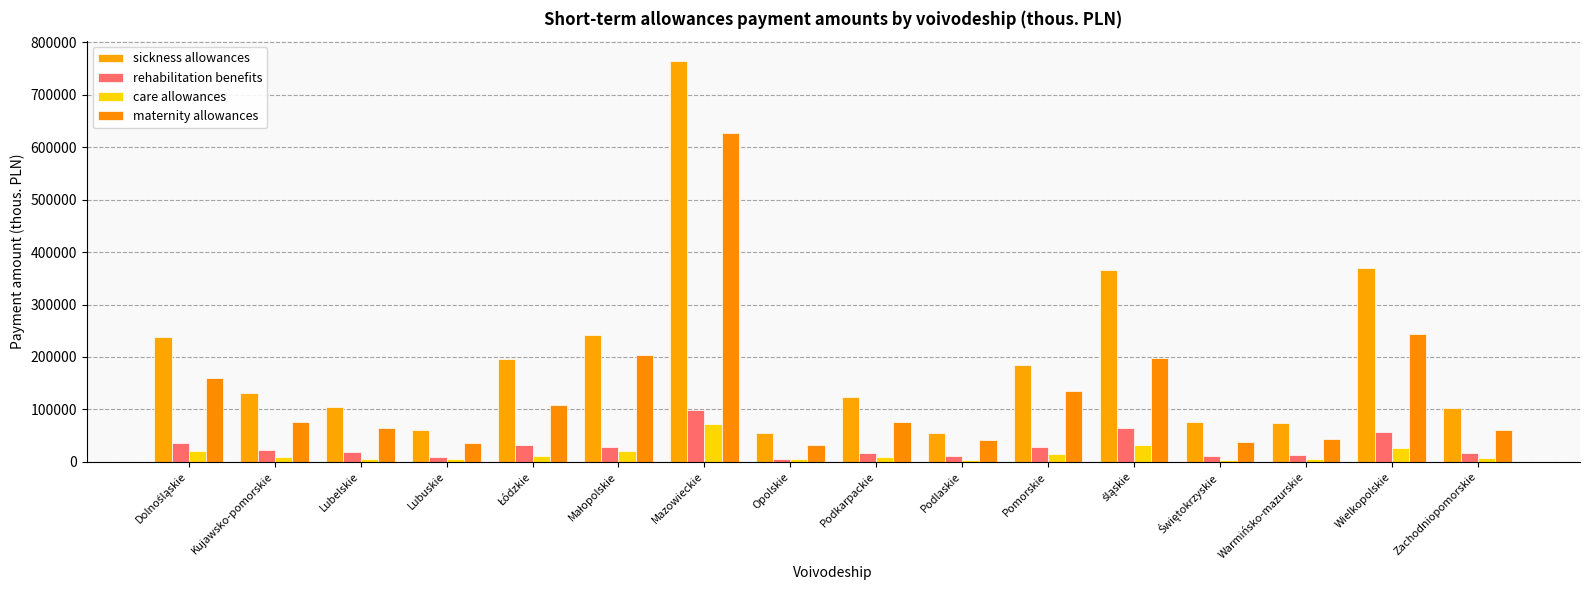

What is the average value of the sickness allowances series?

196662.8